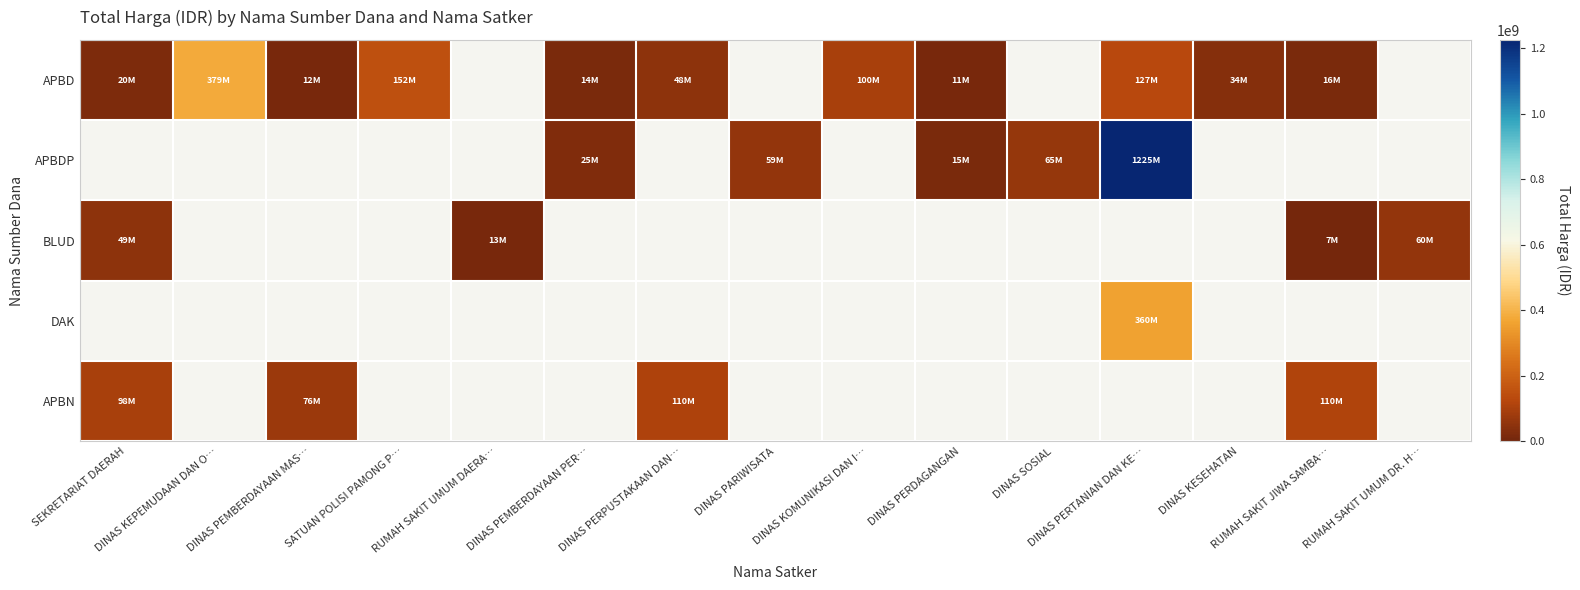

Is it true that DAK equals 359500000.0 at DINAS PERTANIAN DAN KE…?

True